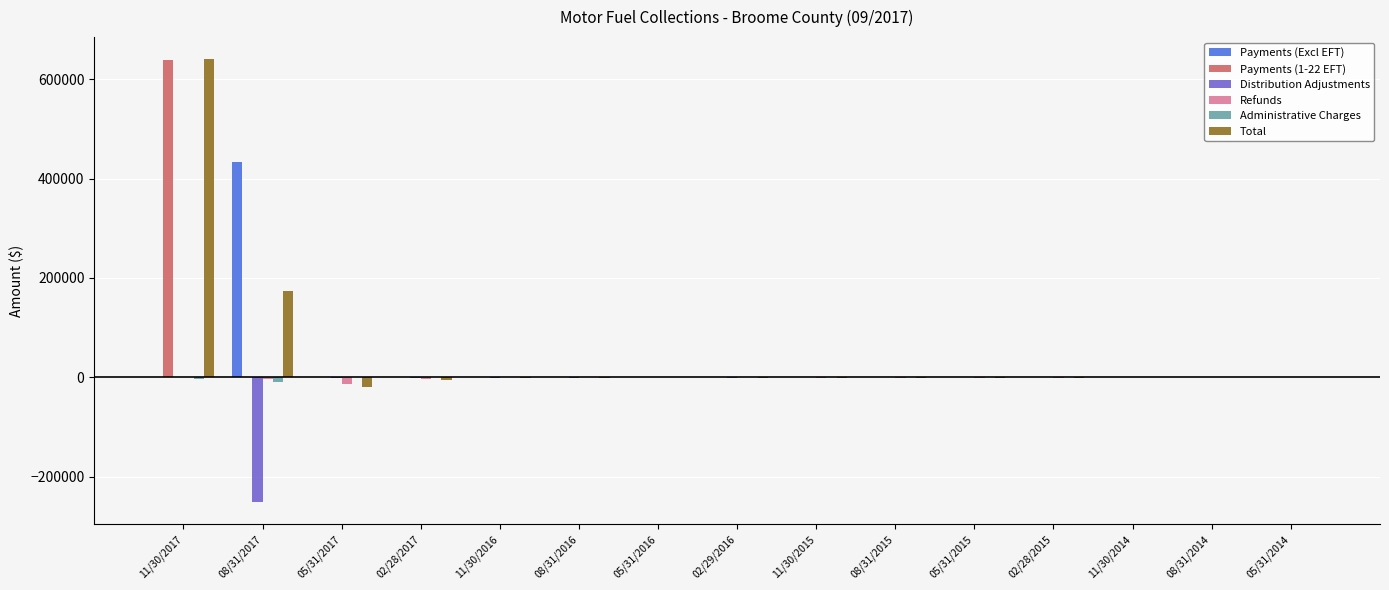

At which category is the sum across all series the highest?

11/30/2017